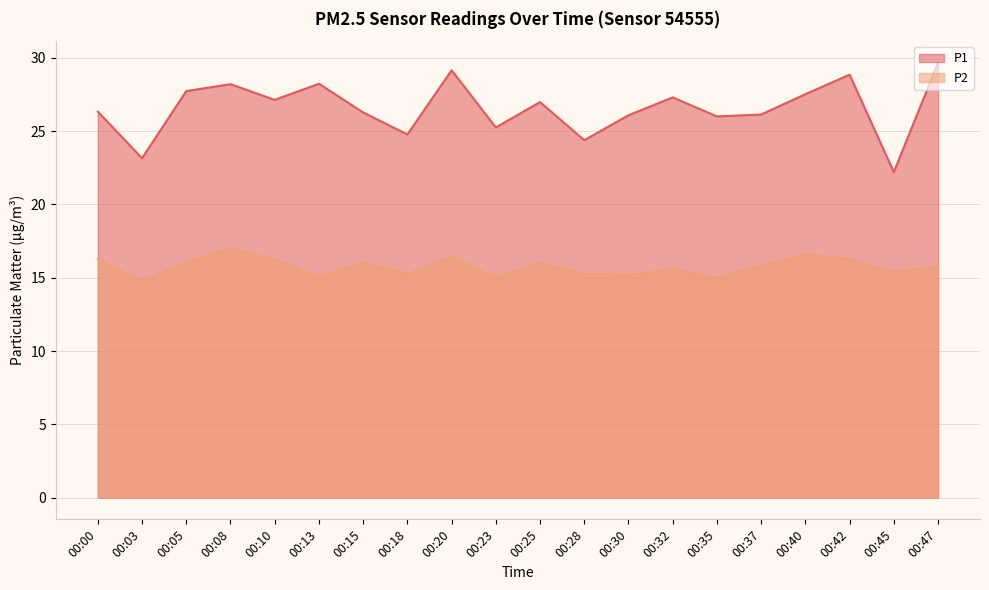

True or false: P1 and P2 cross at least once.

False